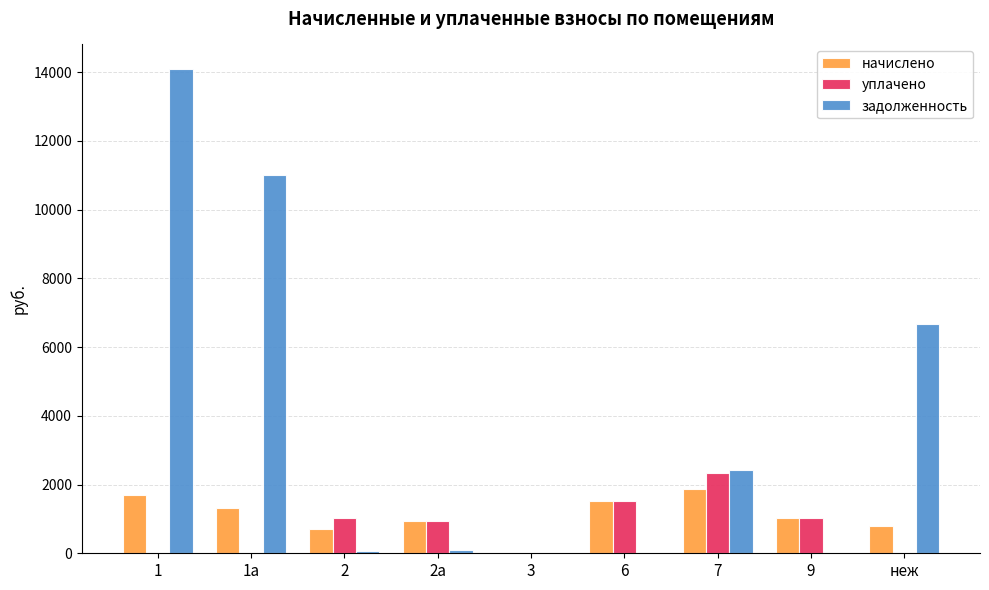

Where is задолженность nearest to the value 7052?

неж